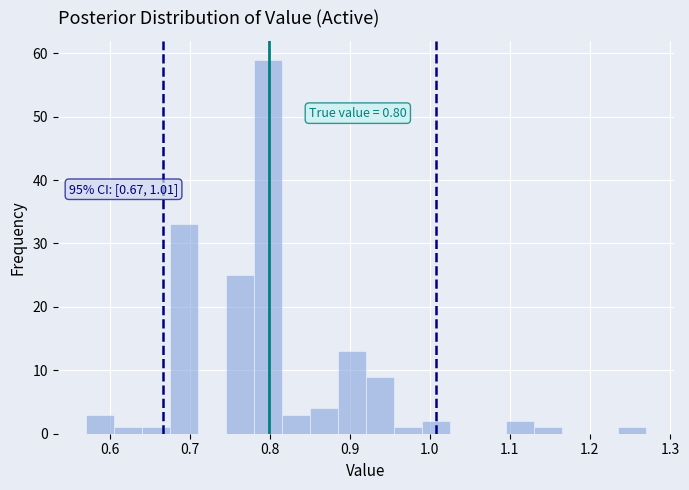

Read against the x-axis, roughly where is the centre of the tallest bar?

0.80